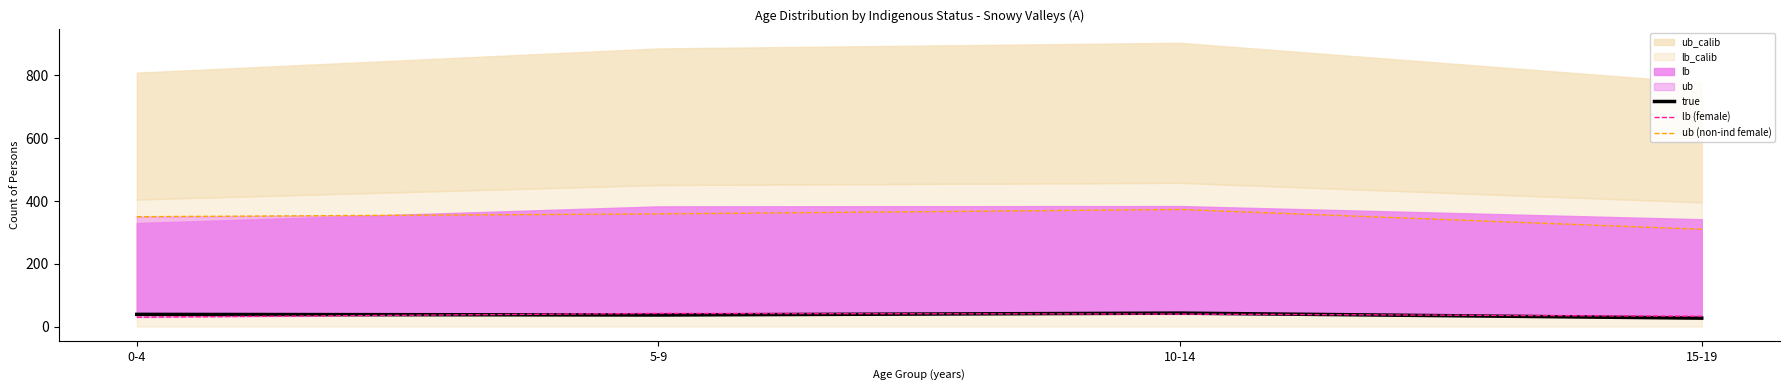

Reading left to right, list all the values displayed in this chart.

true: 0-4=39	5-9=37	10-14=43	15-19=27
lb (female): 0-4=30	5-9=42	10-14=40	15-19=33
ub (non-ind female): 0-4=350	5-9=359	10-14=373	15-19=310